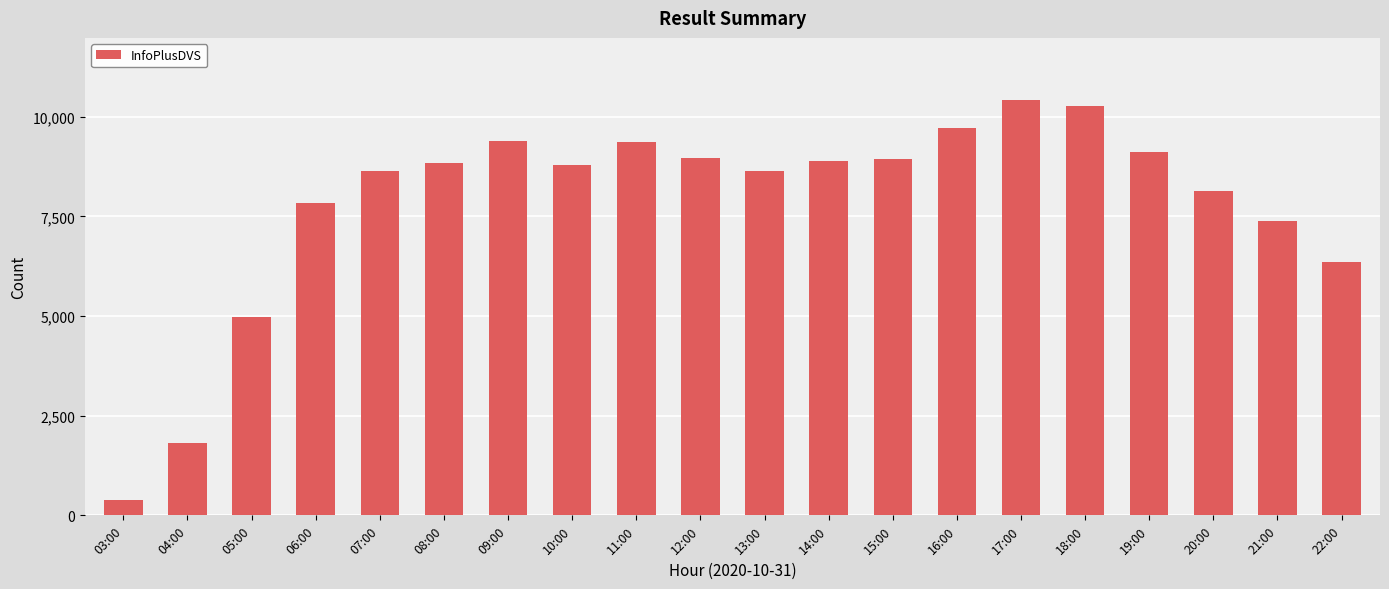

Between 12:00 and 18:00, which is larger?

18:00